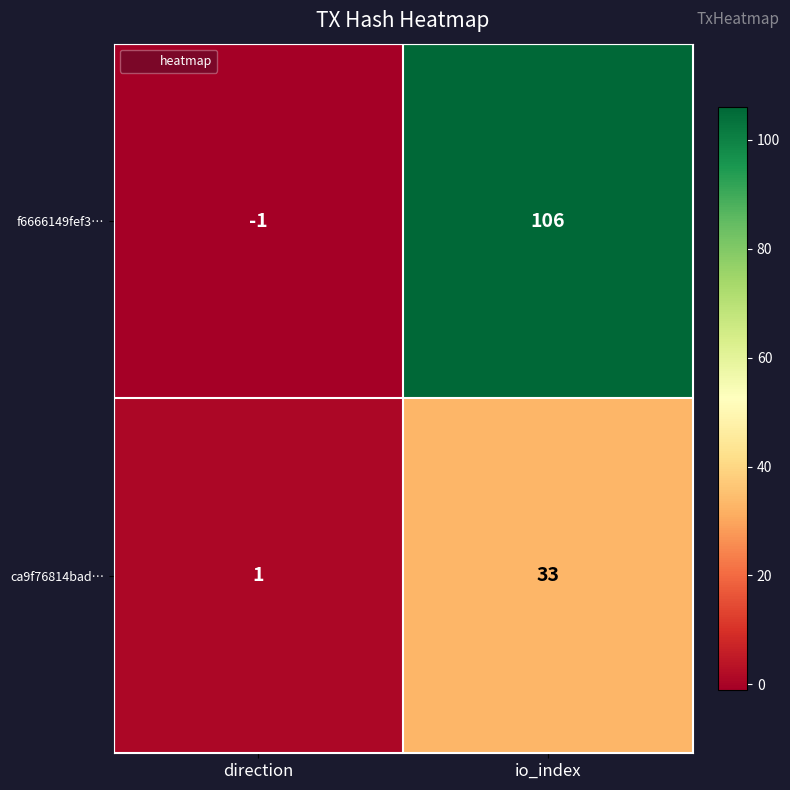

Rank the series by their maximum value, from highest to lowest.

f6666149fef3…, ca9f76814bad…